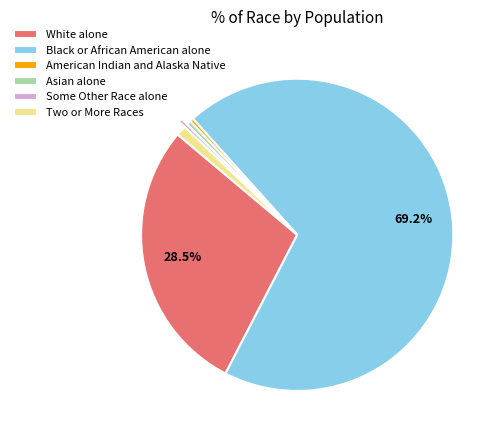

Is there a majority slice in this chart?

Yes